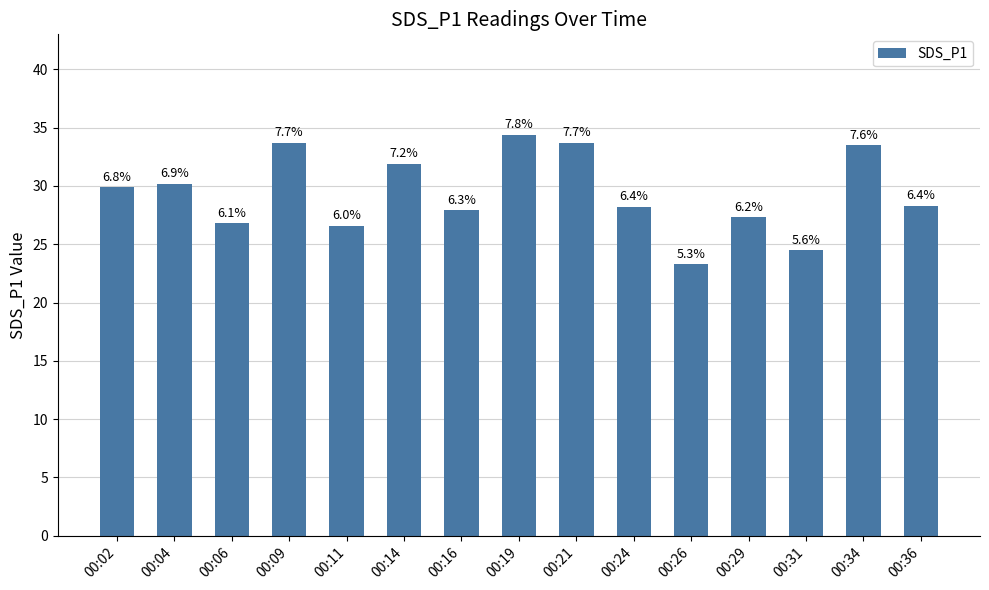

The value at 00:24 is 28.2. True or false?

True